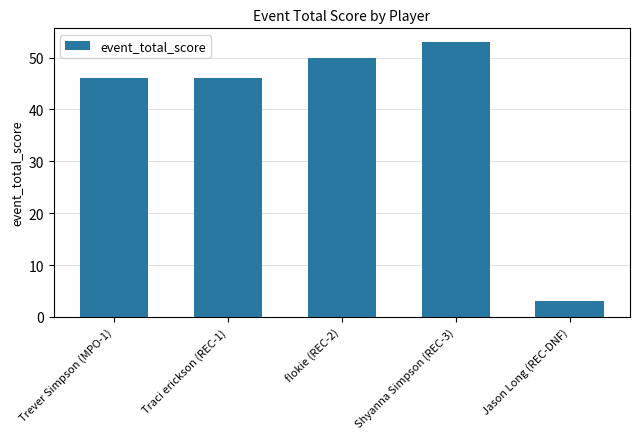

Is it true that the value at Shyanna Simpson (REC-3) is 24?

False